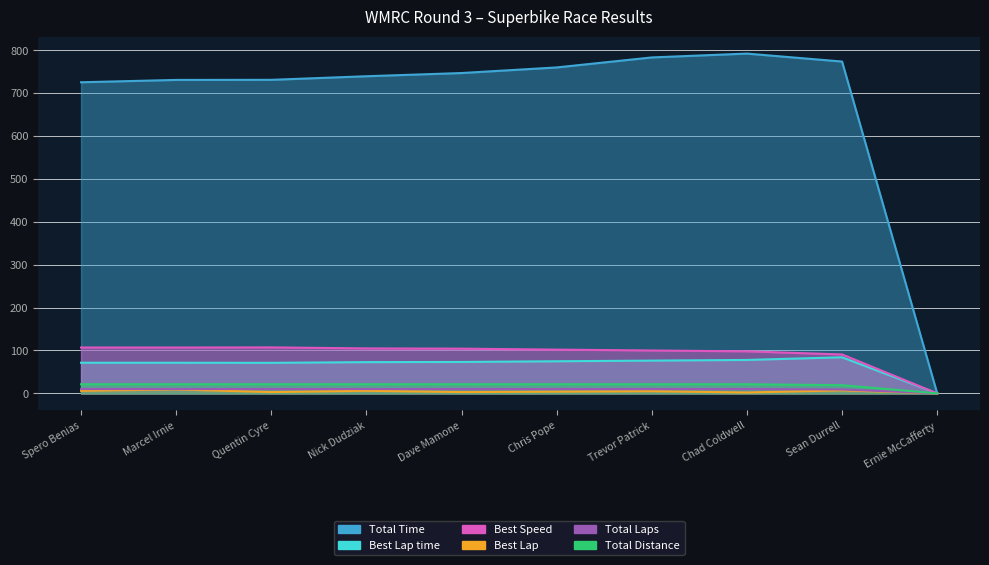

Does the chart have visible grid lines?

Yes